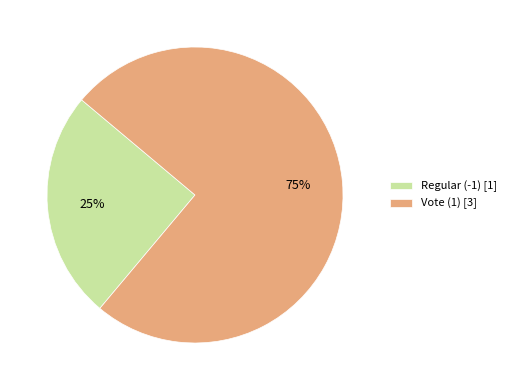

Rank the categories by value from lowest to highest.

Regular (-1), Vote (1)